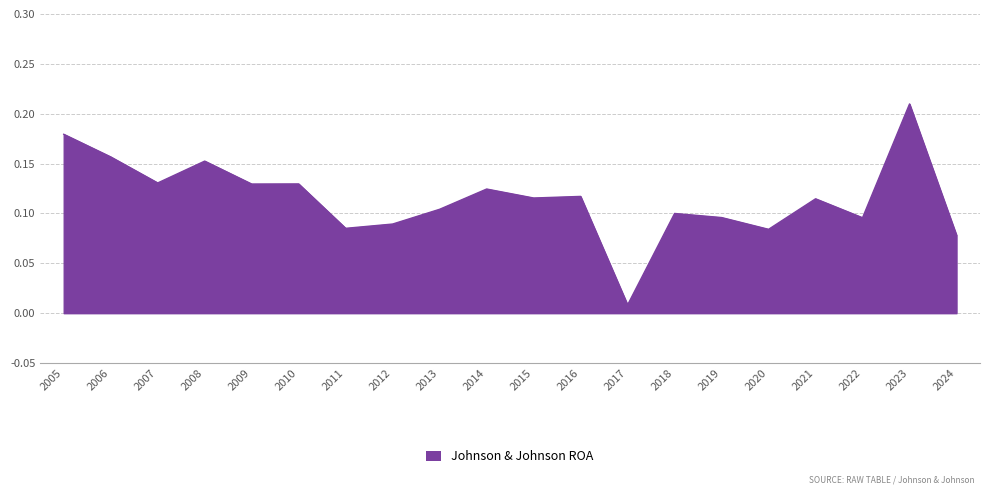

The chart shows a value of 0.0 at 2016. True or false?

False